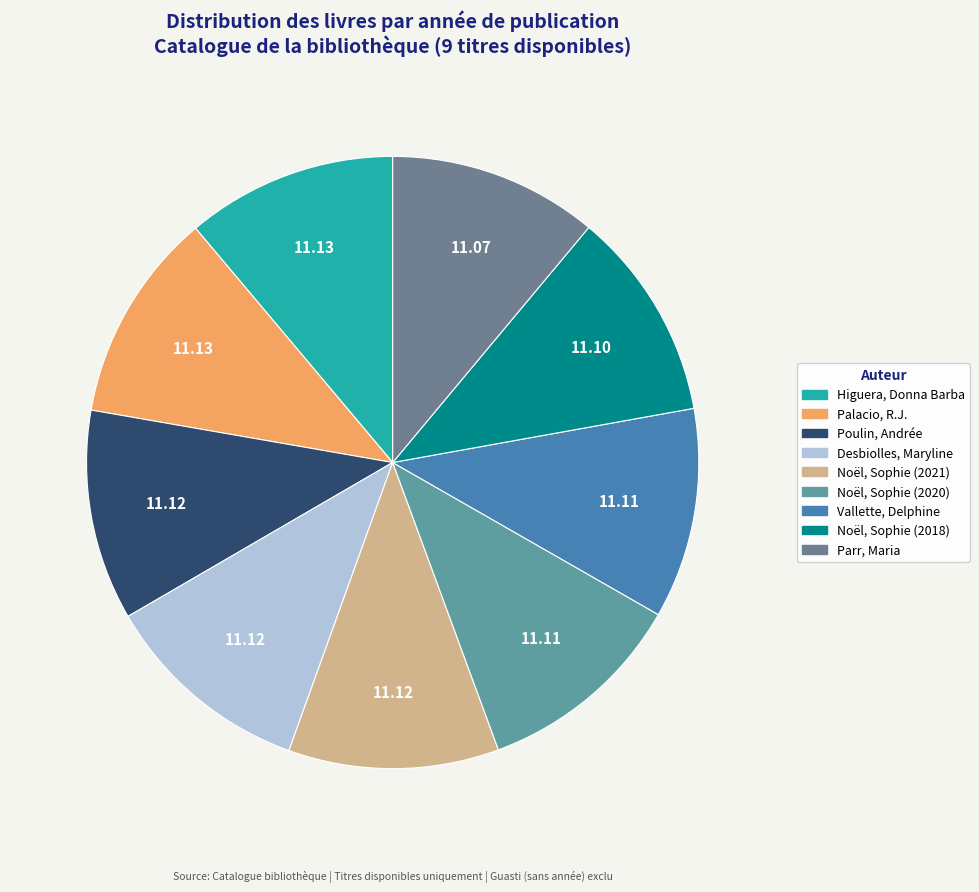

Is it true that Desbiolles, Maryline is 20% of the pie?

False